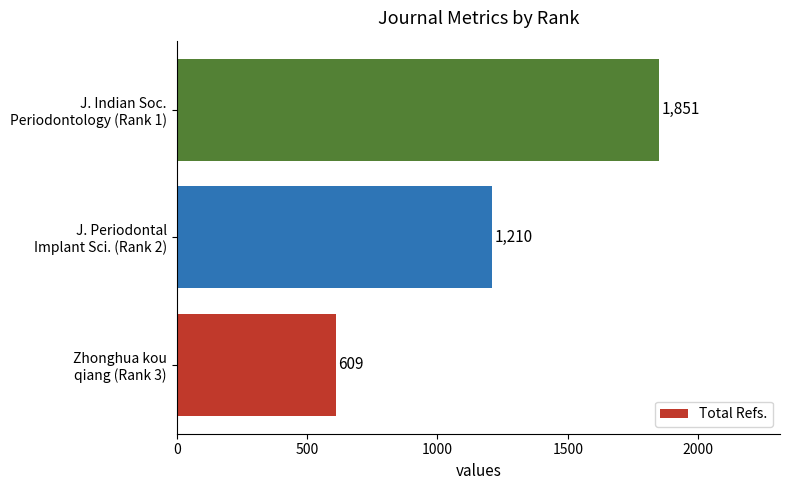

Are the bars horizontal?

Yes